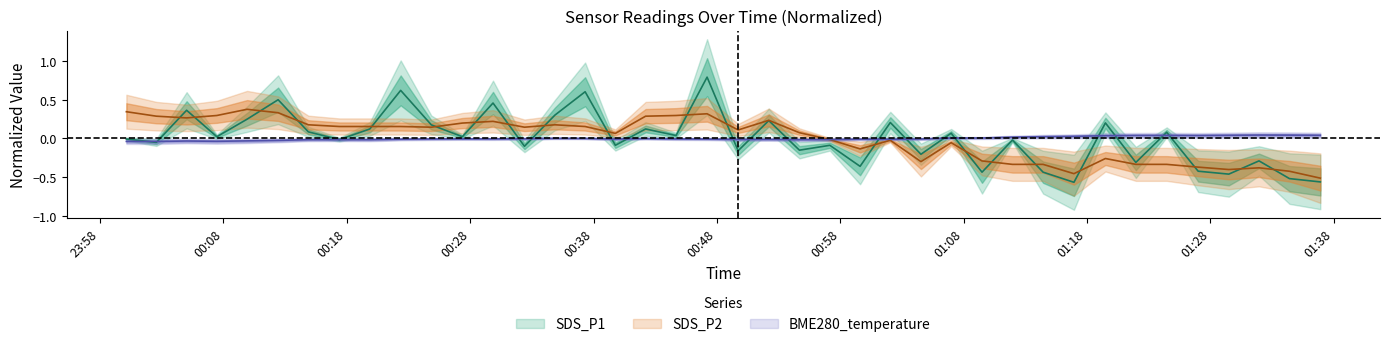

How many lines are shown in the chart?

3